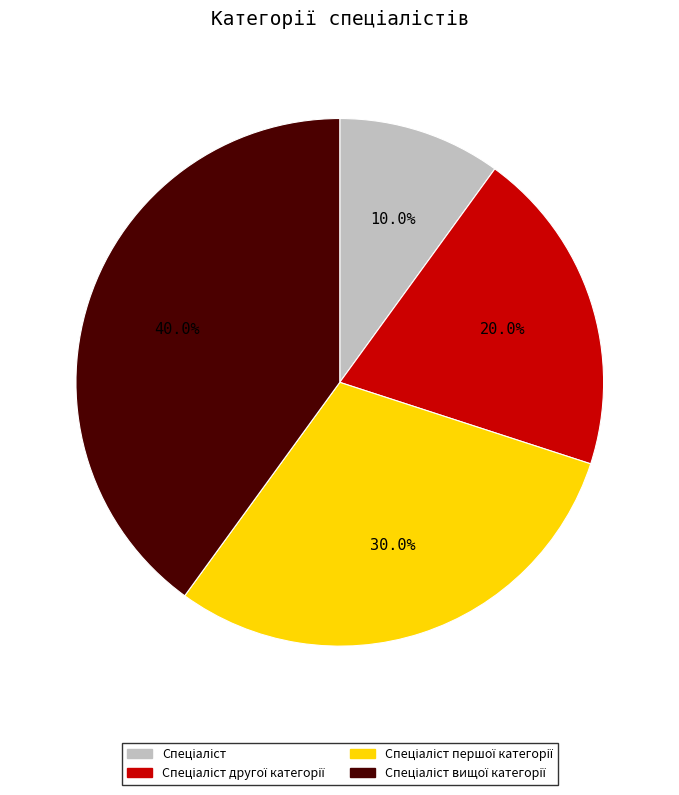

Is there a majority slice in this chart?

No